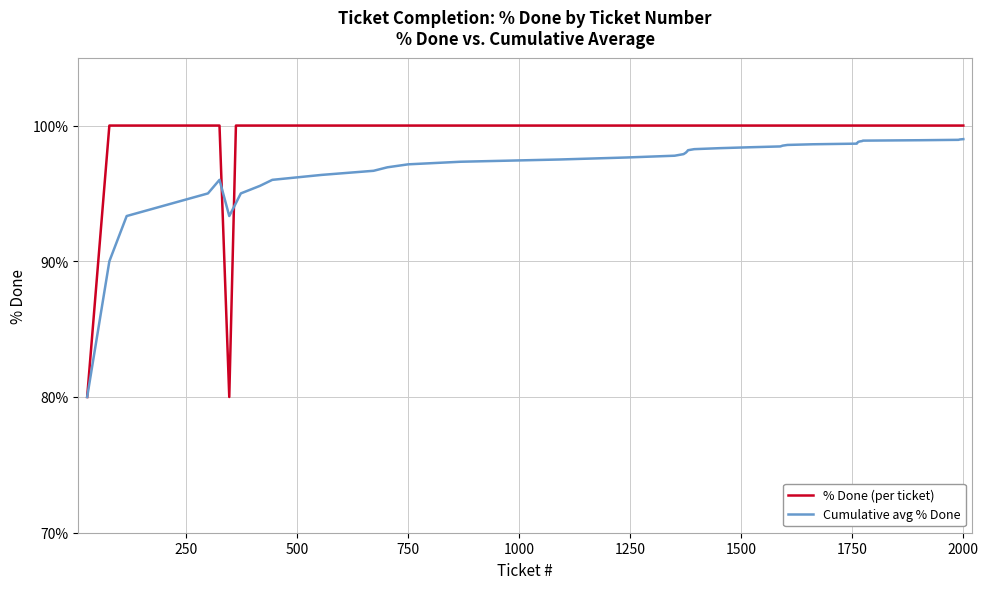

Which series has the largest total across all categories?

% Done (per ticket)